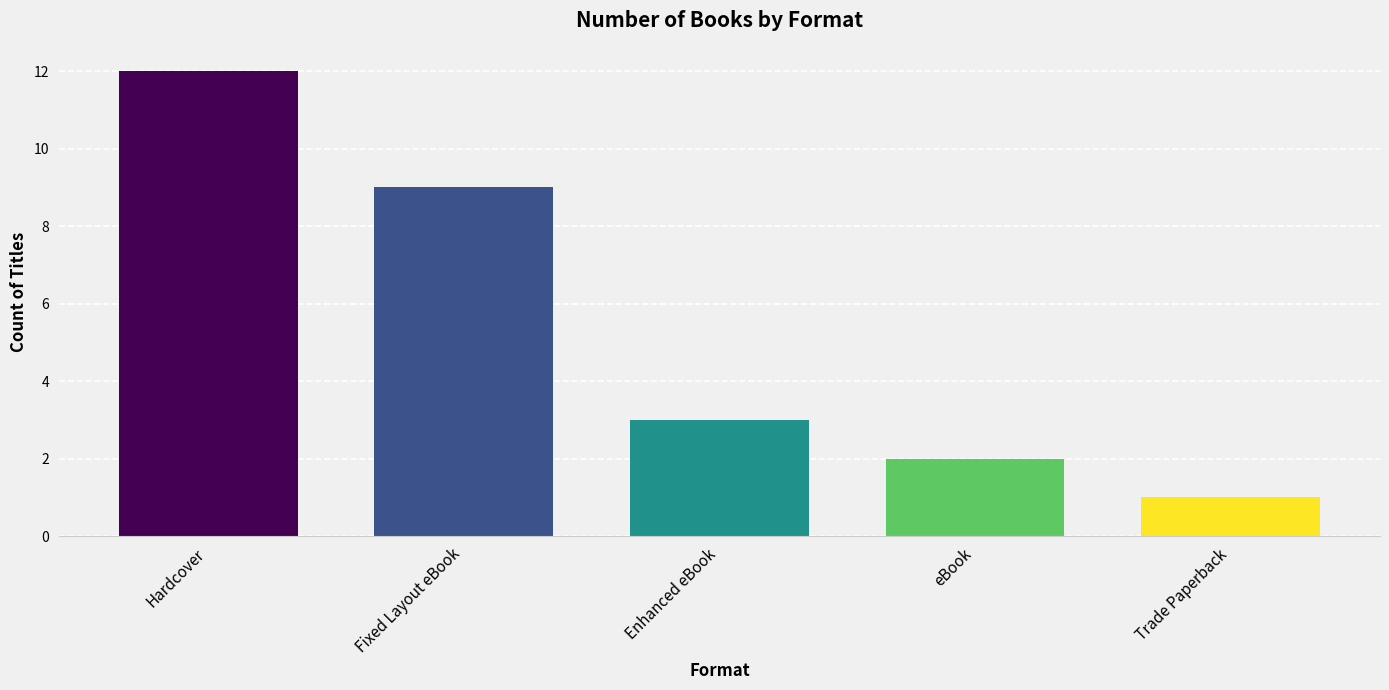

Rank the categories by value from lowest to highest.

Trade Paperback, eBook, Enhanced eBook, Fixed Layout eBook, Hardcover